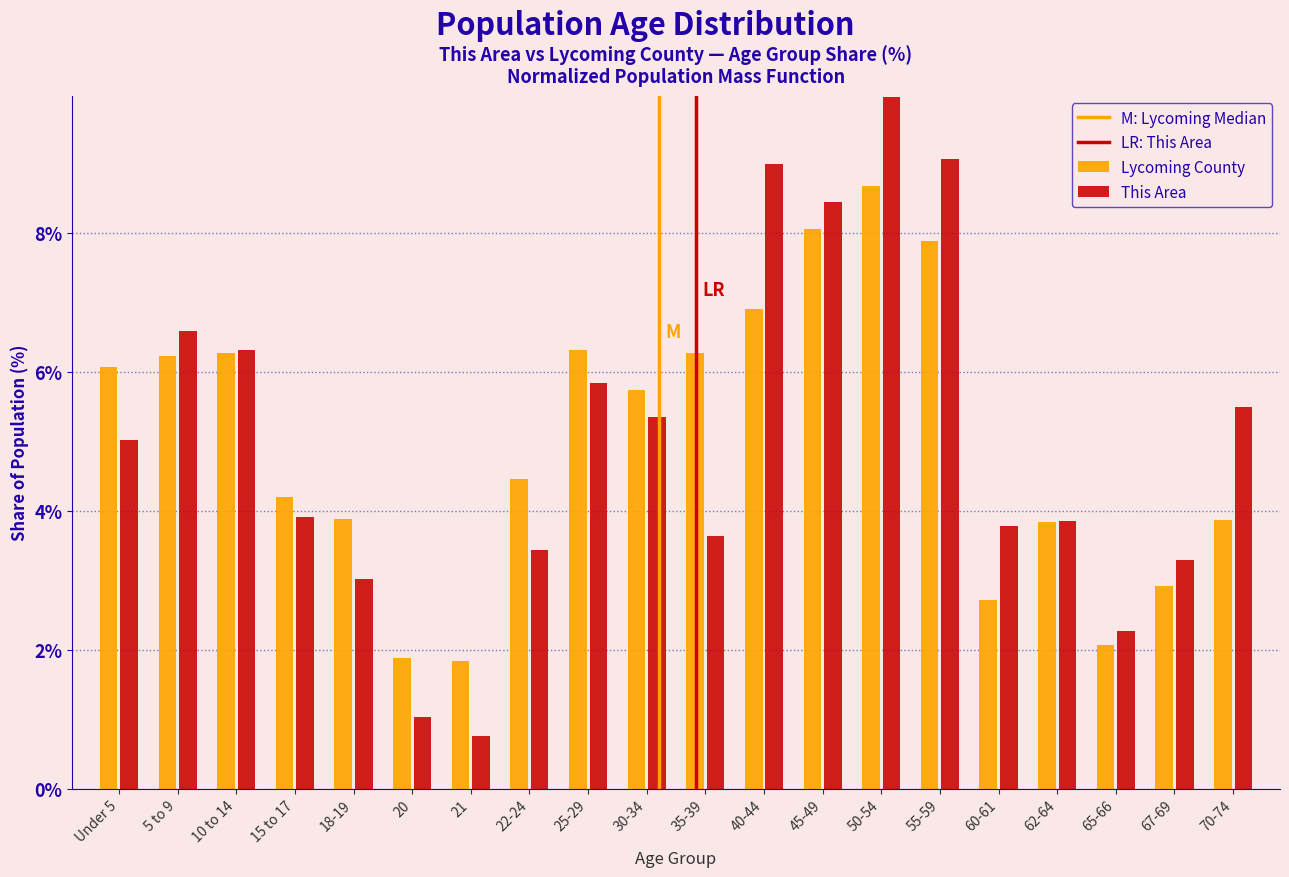

At which label does Lycoming County reach its peak?

50-54